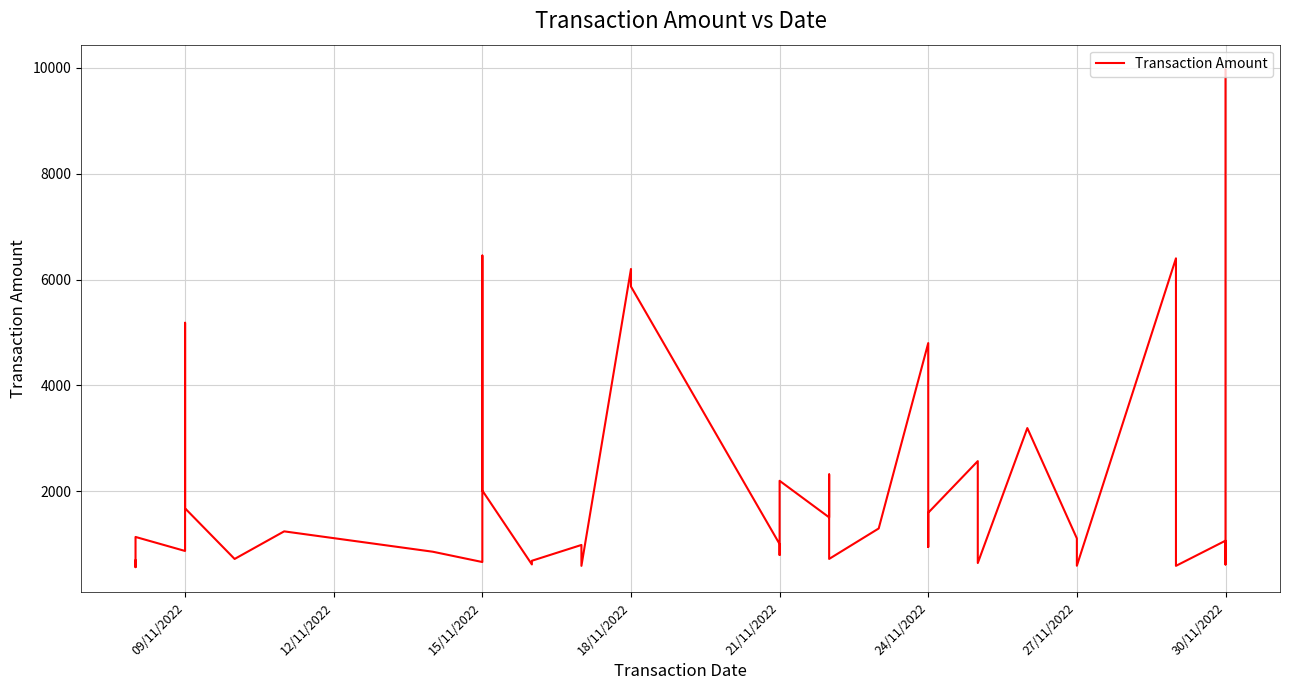

How many distinct data groups are displayed?

1